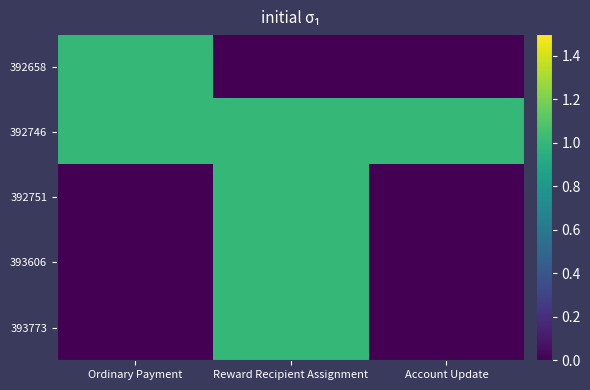

Reading left to right, list all the values displayed in this chart.

392658: Ordinary Payment=1	Reward Recipient Assignment=0	Account Update=0
392746: Ordinary Payment=1	Reward Recipient Assignment=1	Account Update=1
392751: Ordinary Payment=0	Reward Recipient Assignment=1	Account Update=0
393606: Ordinary Payment=0	Reward Recipient Assignment=1	Account Update=0
393773: Ordinary Payment=0	Reward Recipient Assignment=1	Account Update=0